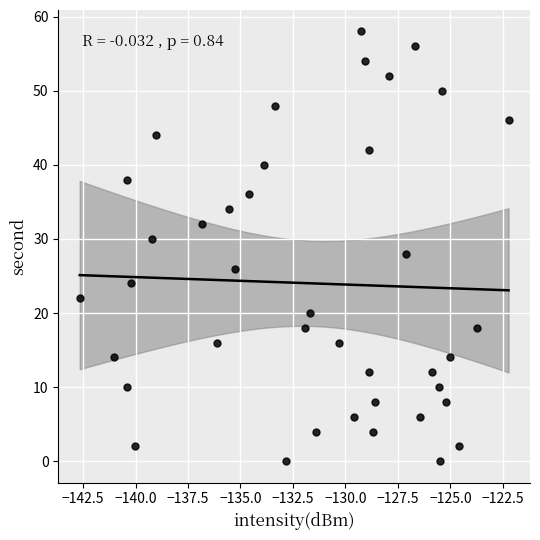

What is the range of Y values (max minus min)?

58